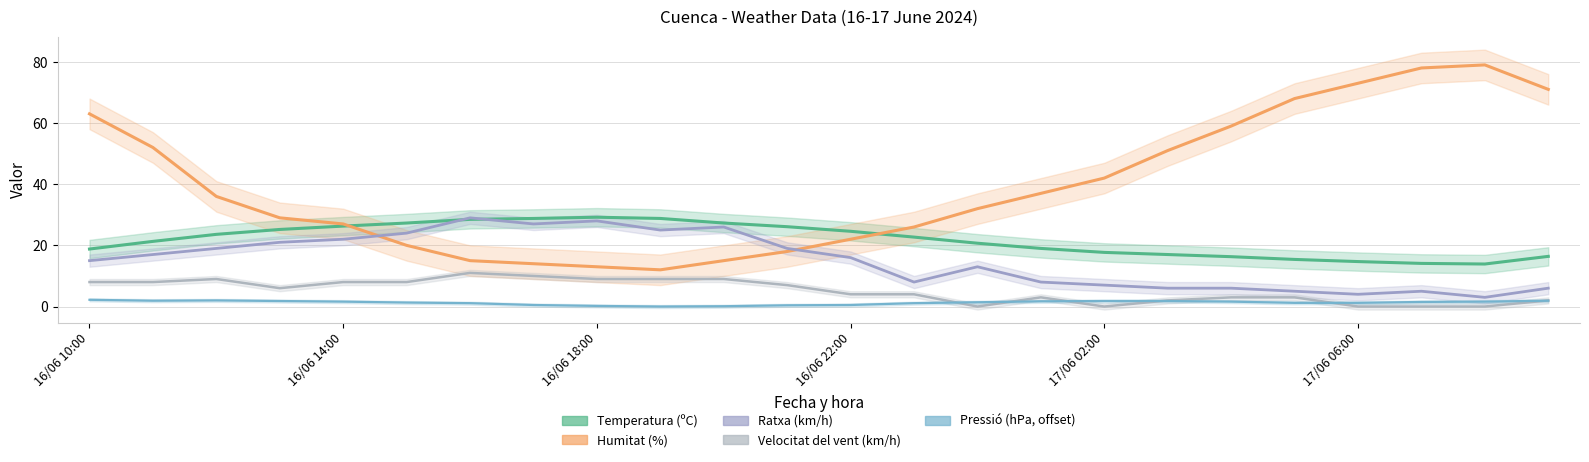

Reading left to right, what are all the values shown in this chart?

Temperatura (ºC): 16/06 10:00=18.8	16/06 11:00=21.3	16/06 12:00=23.6	16/06 13:00=25.2	16/06 14:00=26.3	16/06 15:00=27.3	16/06 16:00=28.5	16/06 17:00=28.8	16/06 18:00=29.2	16/06 19:00=28.8	16/06 20:00=27.3	16/06 21:00=26.1	16/06 22:00=24.6	16/06 23:00=22.7	17/06 00:00=20.7	17/06 01:00=19.0	17/06 02:00=17.7	17/06 03:00=17.0	17/06 04:00=16.3	17/06 05:00=15.4	17/06 06:00=14.7	17/06 07:00=14.1	17/06 08:00=13.9	17/06 09:00=16.4
Humitat (%): 16/06 10:00=63.0	16/06 11:00=52.0	16/06 12:00=36.0	16/06 13:00=29.0	16/06 14:00=27.0	16/06 15:00=20.0	16/06 16:00=15.0	16/06 17:00=14.0	16/06 18:00=13.0	16/06 19:00=12.0	16/06 20:00=15.0	16/06 21:00=18.0	16/06 22:00=22.0	16/06 23:00=26.0	17/06 00:00=32.0	17/06 01:00=37.0	17/06 02:00=42.0	17/06 03:00=51.0	17/06 04:00=59.0	17/06 05:00=68.0	17/06 06:00=73.0	17/06 07:00=78.0	17/06 08:00=79.0	17/06 09:00=71.0
Velocitat del vent (km/h): 16/06 10:00=8.0	16/06 11:00=8.0	16/06 12:00=9.0	16/06 13:00=6.0	16/06 14:00=8.0	16/06 15:00=8.0	16/06 16:00=11.0	16/06 17:00=10.0	16/06 18:00=9.0	16/06 19:00=9.0	16/06 20:00=9.0	16/06 21:00=7.0	16/06 22:00=4.0	16/06 23:00=4.0	17/06 00:00=0.0	17/06 01:00=3.0	17/06 02:00=0.0	17/06 03:00=2.0	17/06 04:00=3.0	17/06 05:00=3.0	17/06 06:00=0.0	17/06 07:00=0.0	17/06 08:00=0.0	17/06 09:00=2.0
Pressió (hPa): 16/06 10:00=2.2	16/06 11:00=1.9	16/06 12:00=2.0	16/06 13:00=1.8	16/06 14:00=1.6	16/06 15:00=1.3	16/06 16:00=1.1	16/06 17:00=0.5	16/06 18:00=0.2	16/06 19:00=0.0	16/06 20:00=0.1	16/06 21:00=0.4	16/06 22:00=0.5	16/06 23:00=1.1	17/06 00:00=1.4	17/06 01:00=1.7	17/06 02:00=1.8	17/06 03:00=1.8	17/06 04:00=1.6	17/06 05:00=1.2	17/06 06:00=1.2	17/06 07:00=1.5	17/06 08:00=1.6	17/06 09:00=1.9
Ratxa (km/h): 16/06 10:00=15.0	16/06 11:00=17.0	16/06 12:00=19.0	16/06 13:00=21.0	16/06 14:00=22.0	16/06 15:00=24.0	16/06 16:00=29.0	16/06 17:00=27.0	16/06 18:00=28.0	16/06 19:00=25.0	16/06 20:00=26.0	16/06 21:00=19.0	16/06 22:00=16.0	16/06 23:00=8.0	17/06 00:00=13.0	17/06 01:00=8.0	17/06 02:00=7.0	17/06 03:00=6.0	17/06 04:00=6.0	17/06 05:00=5.0	17/06 06:00=4.0	17/06 07:00=5.0	17/06 08:00=3.0	17/06 09:00=6.0